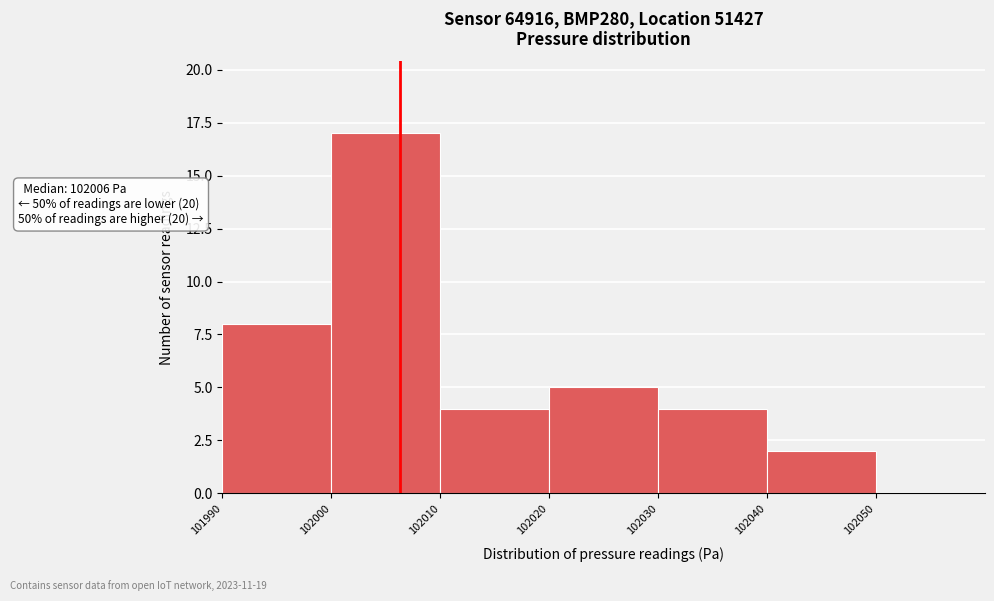

Which range on the x-axis has the tallest bar?

102000 to 102010